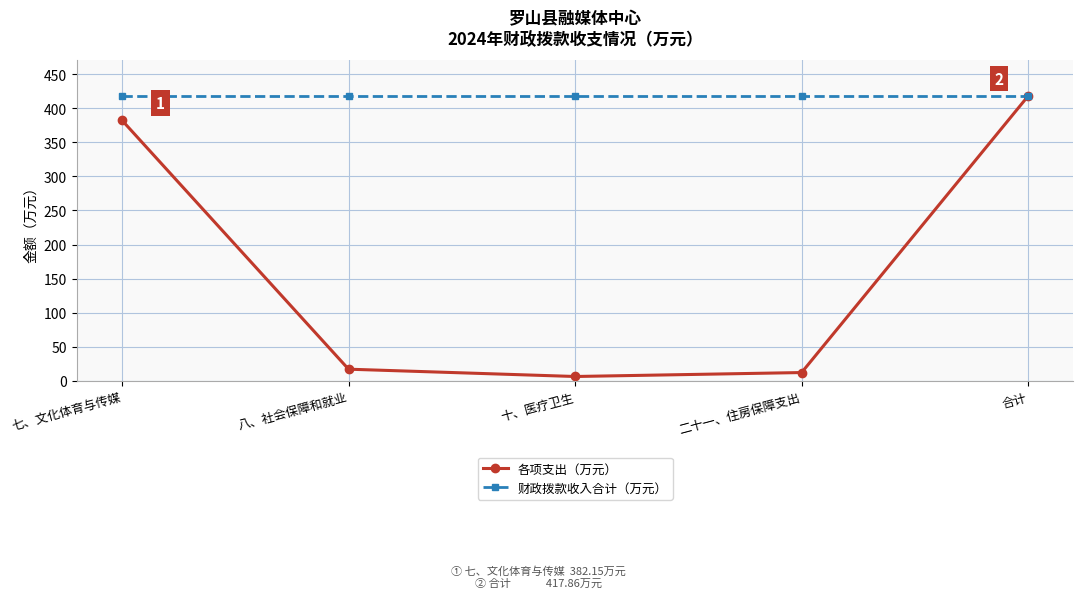

Which series has the widest spread of values?

各项支出（万元）